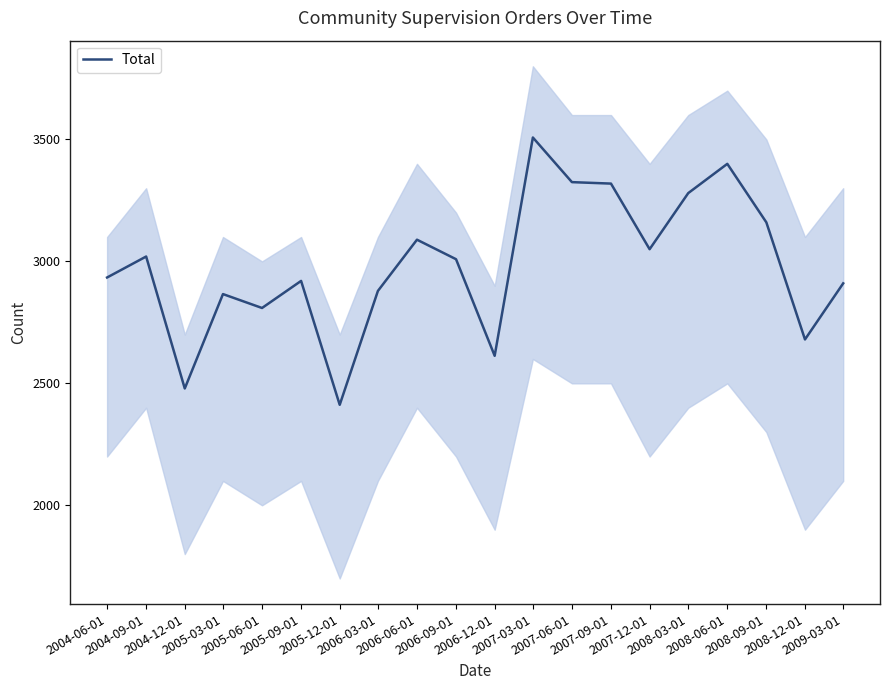

True or false: the data shows 2809 at 2005-06-01.

True